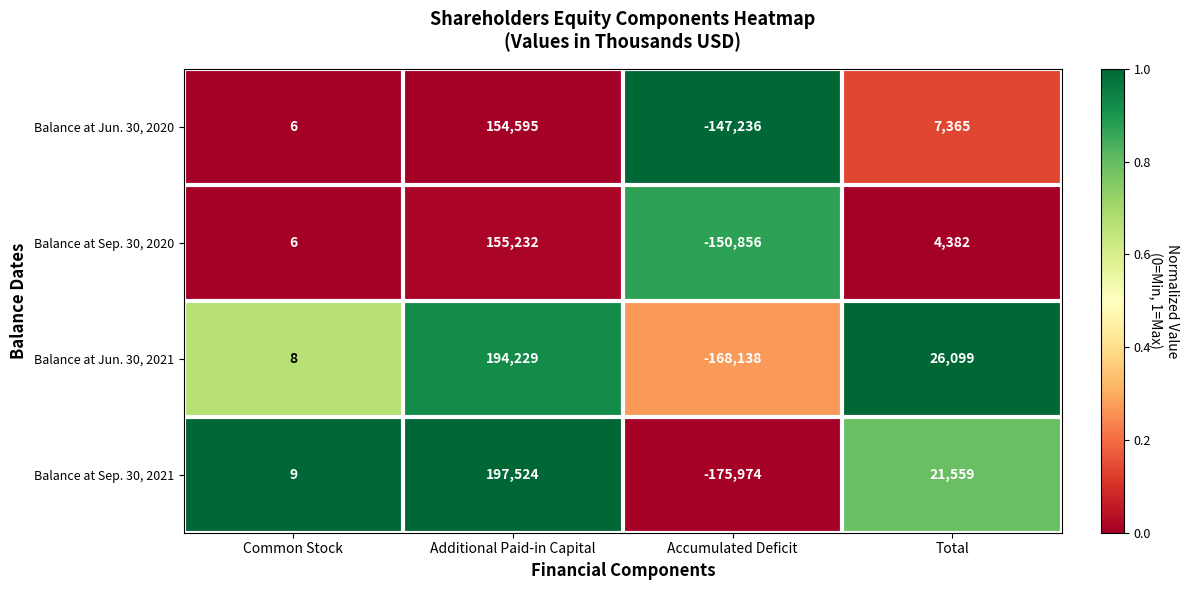

What is the minimum value shown in the chart?

-175974